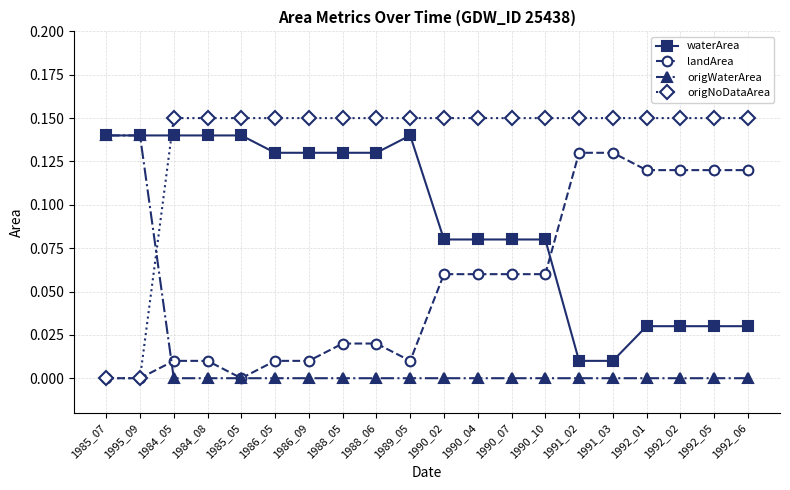

Which series has the widest spread of values?

origNoDataArea